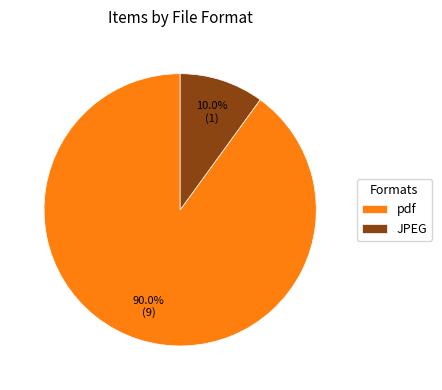

Between JPEG and pdf, which is larger?

pdf